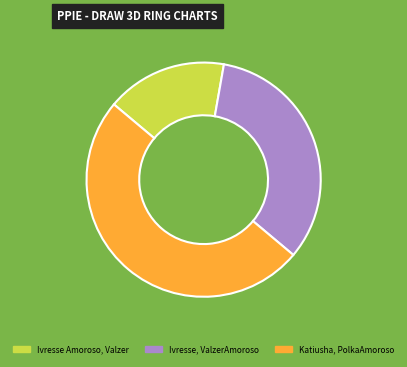

Between Ivresse Amoroso, Valzer and Katiusha, PolkaAmoroso, which is larger?

Katiusha, PolkaAmoroso